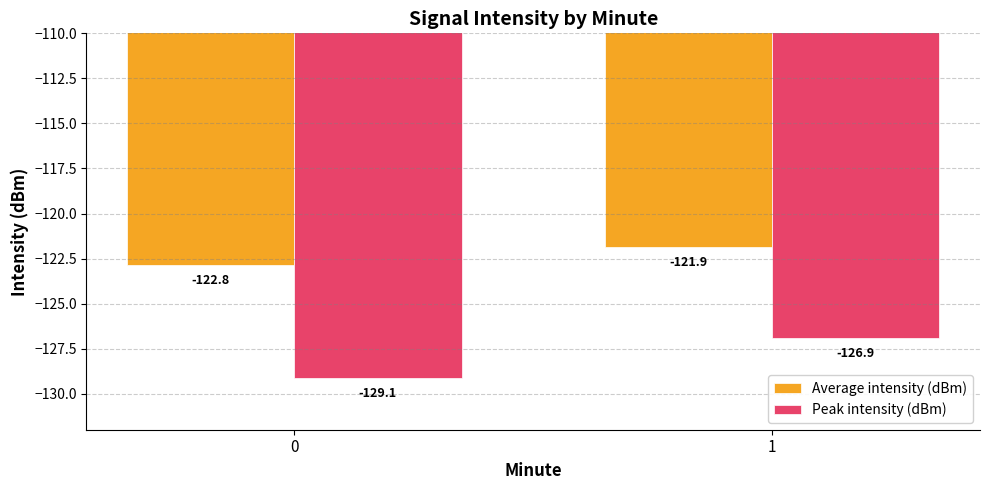

Reading left to right, list all the values displayed in this chart.

Average intensity (dBm): 0=-122.8	1=-121.9
Peak intensity (dBm): 0=-129.1	1=-126.9